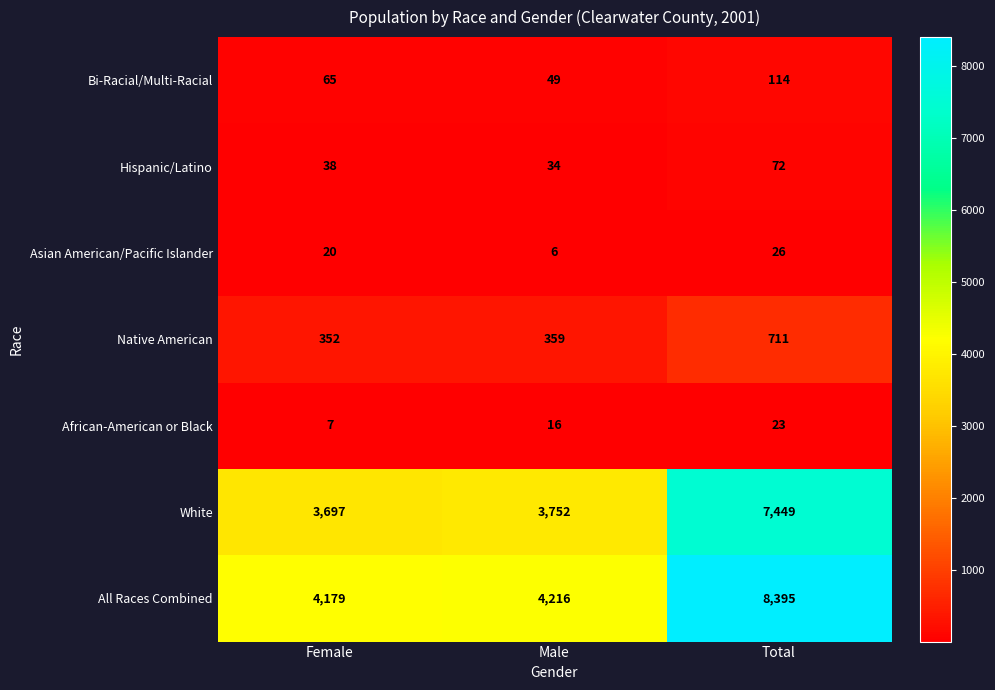

What is the total value across all series at Total?

16790